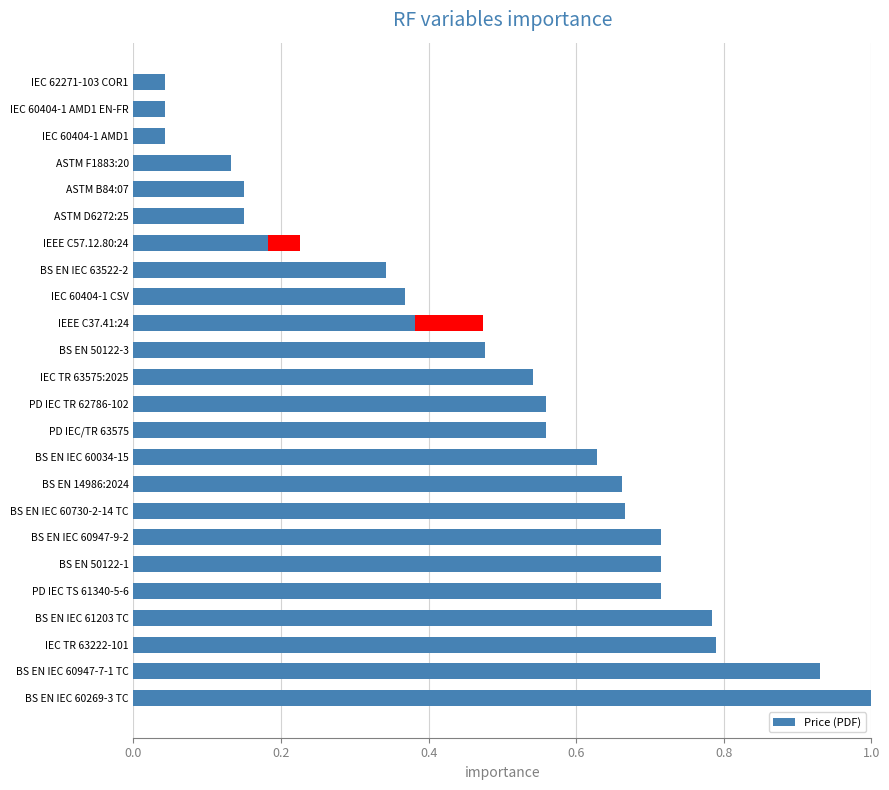

What is the difference between the second highest and minimum values?

0.9